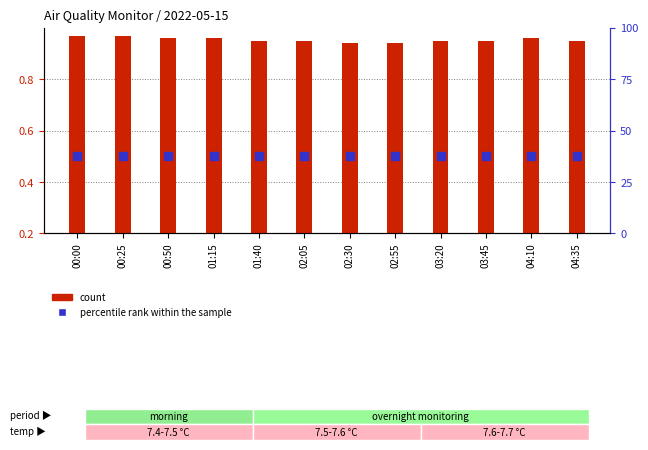

Which series has the largest total across all categories?

count